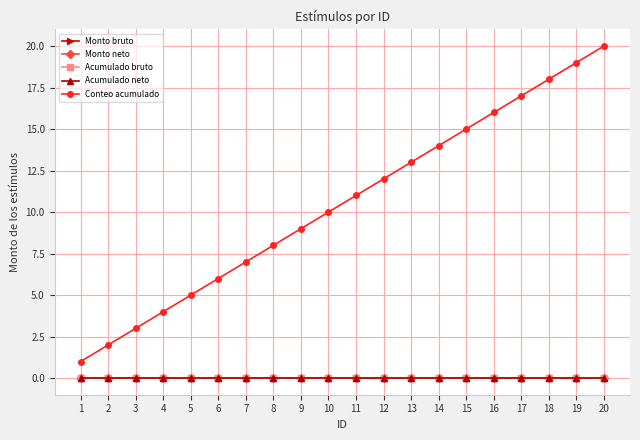

Does the chart have visible grid lines?

Yes